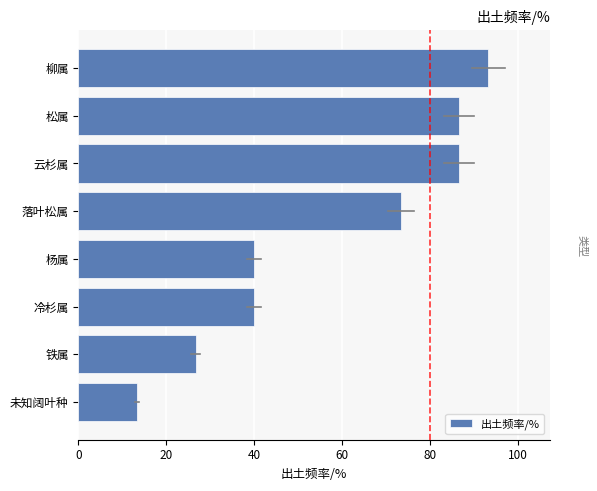

True or false: the data shows 7.3 at 未知阔叶种.

False